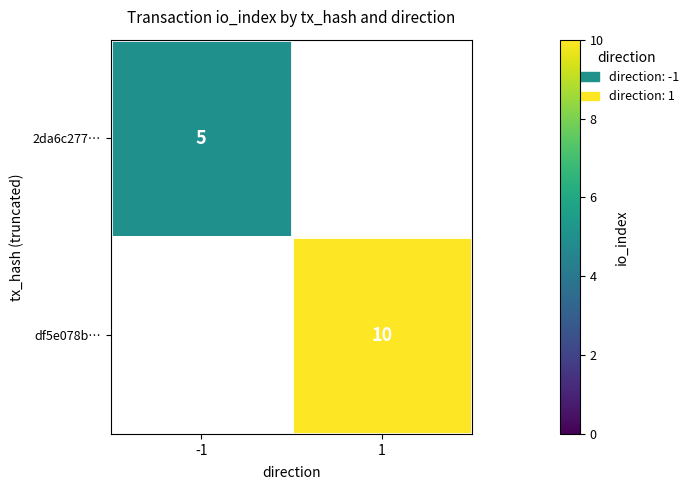

Is it true that df5e078b… equals 10 at 1?

True